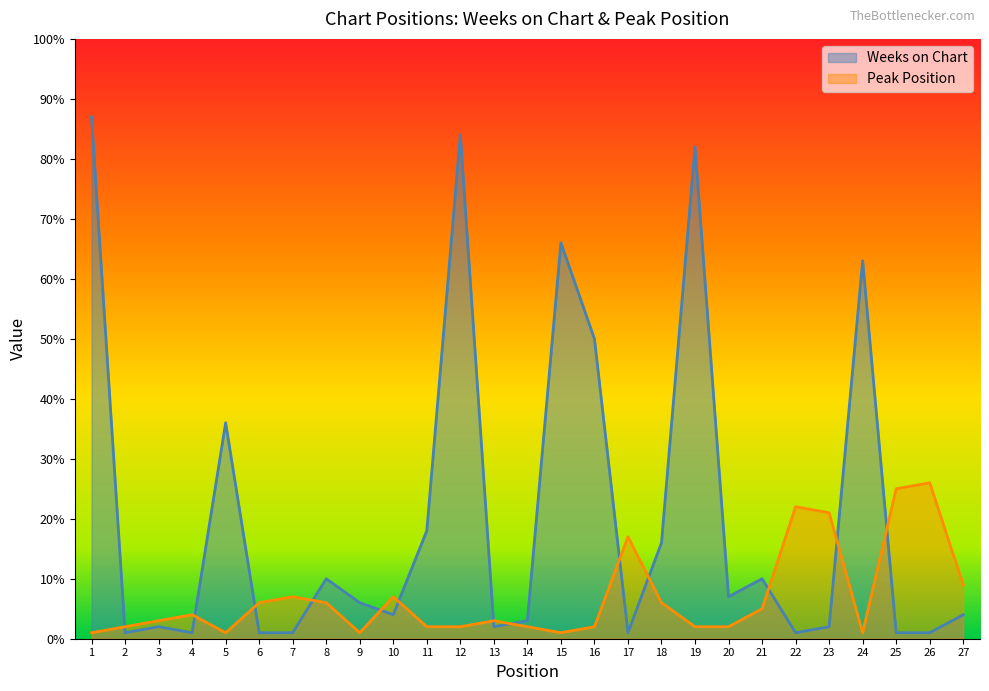

At how many categories does at least one series exceed 67?

3